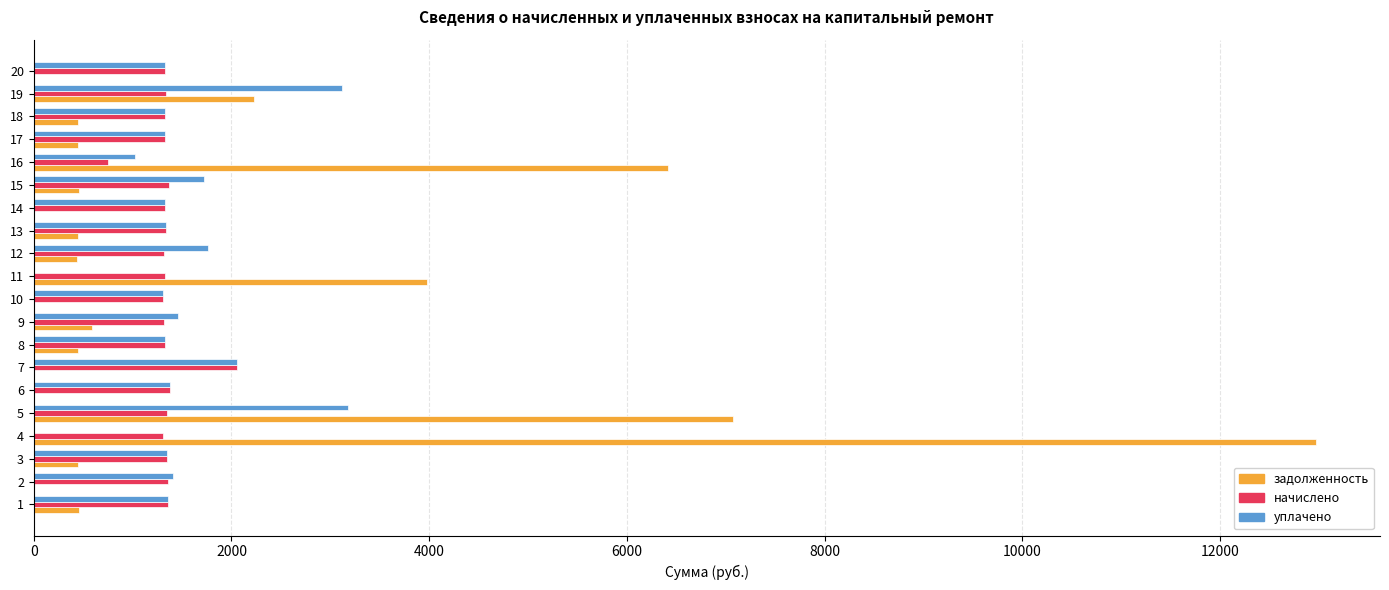

At which category is the sum across all series the highest?

4